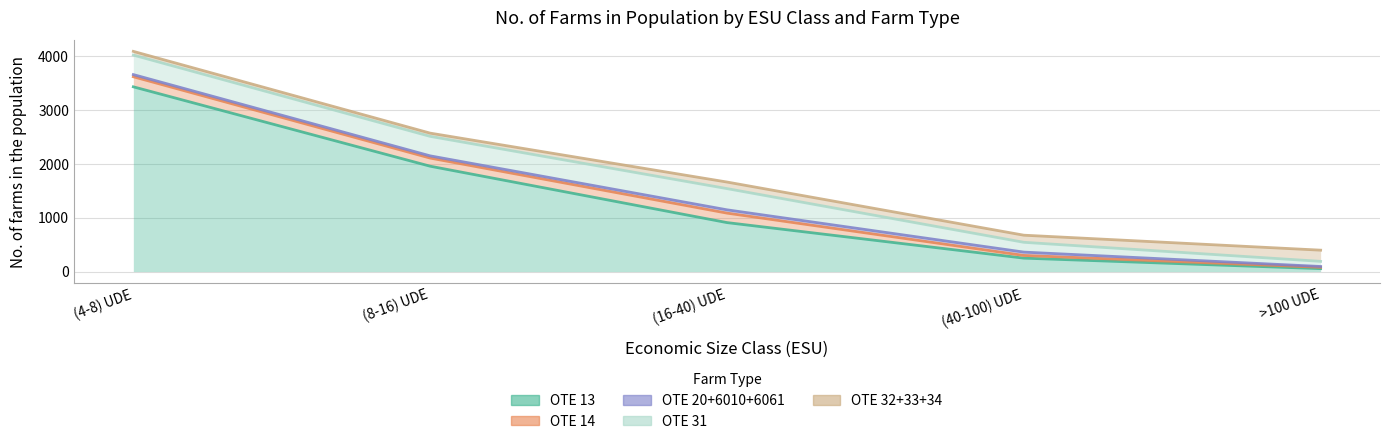

What are all the series names shown in the legend?

OTE 13, OTE 14, OTE 20+6010+6061, OTE 31, OTE 32+33+34